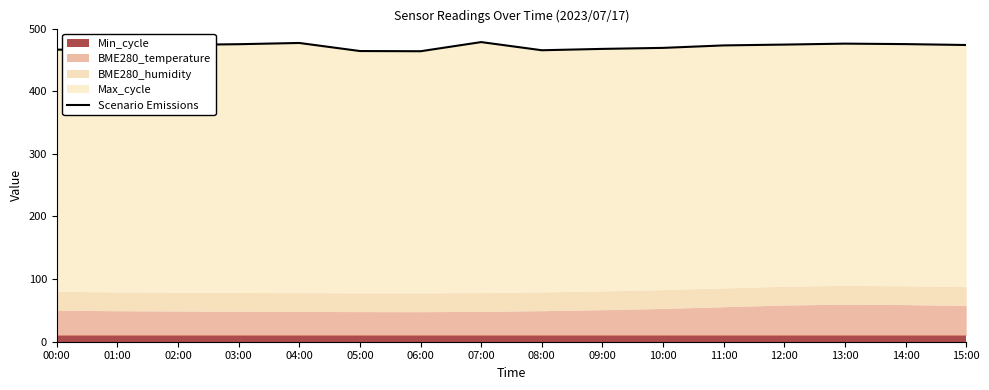

What is the difference between the maximum and minimum values?

14.6